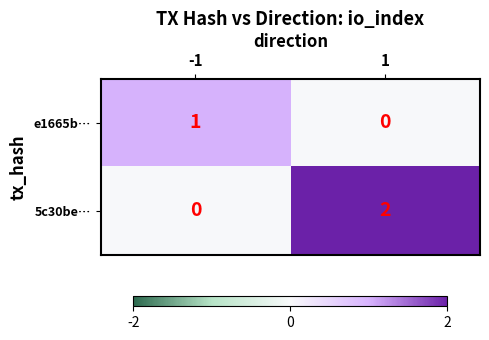

At 1, list the series in order from smallest to largest.

e1665b…, 5c30be…